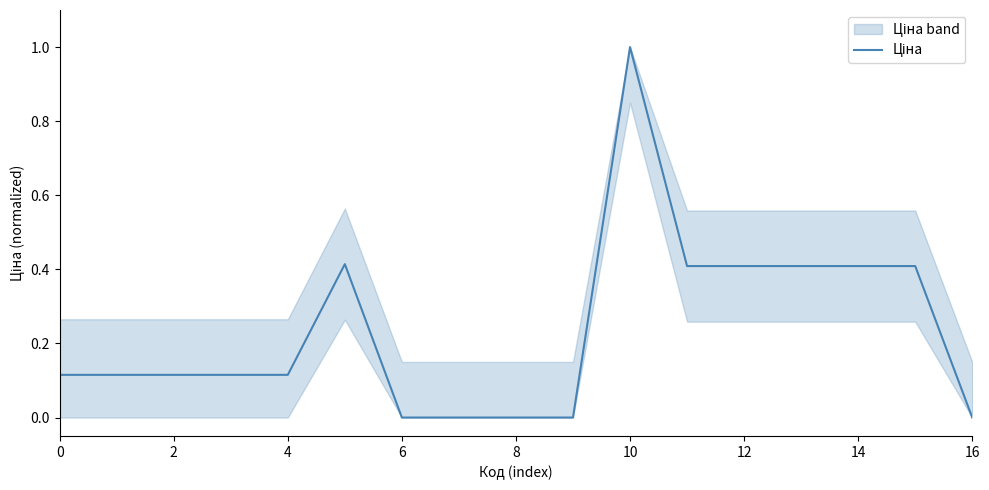

What is the label of the 7th point from the right?

10